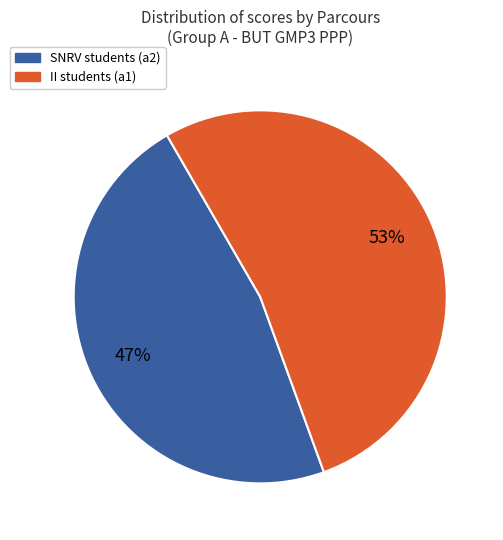

Is there any slice that represents more than half of the pie?

Yes